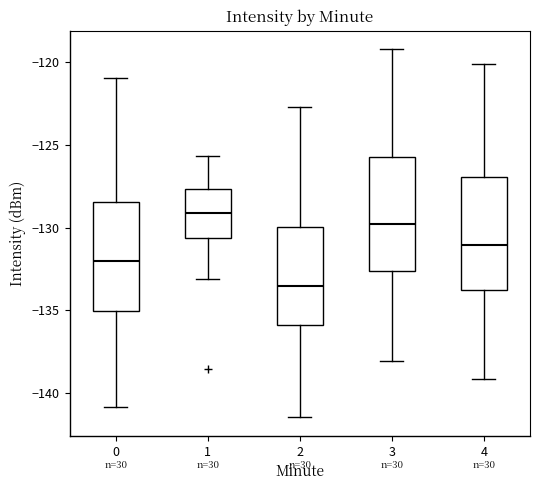

Reading left to right, read every box against the y-axis: the position of its median line, the range the box covers, and the ends of its whiskers. The values are not printed on the chart, so give them approximately, as read against the axis.

0: median -132.0, box -135.0 to -128.5, whiskers -141.0 to -121.0
1: median -129.0, box -130.5 to -127.5, whiskers -133.0 to -125.5
2: median -133.5, box -136.0 to -130.0, whiskers -141.5 to -122.5
3: median -130.0, box -132.5 to -125.5, whiskers -138.0 to -119.0
4: median -131.0, box -134.0 to -127.0, whiskers -139.0 to -120.0